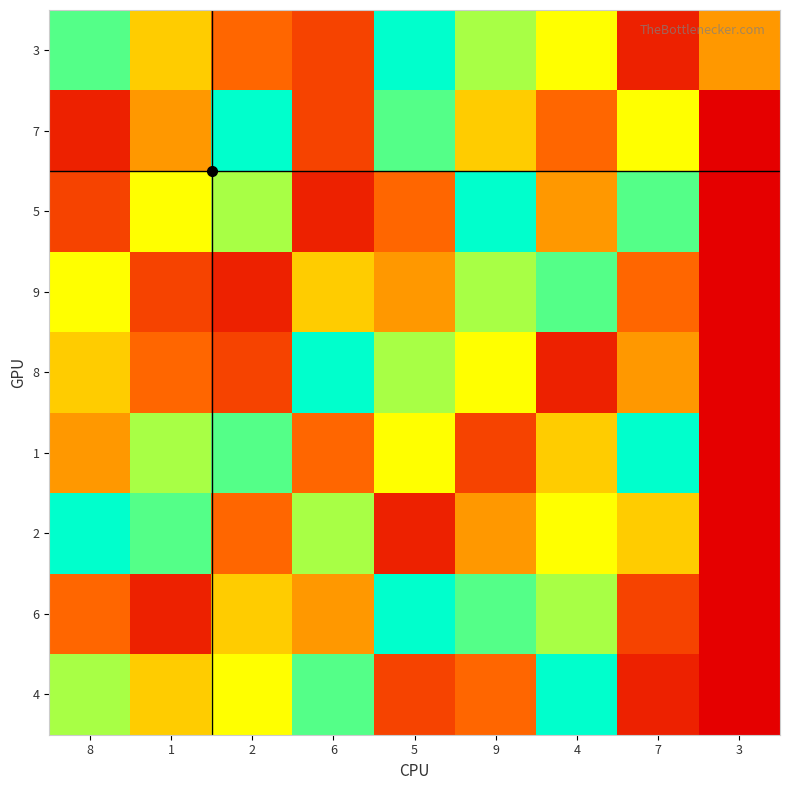

Reading left to right, extract all data points from this chart.

3: 8=8	1=5	2=3	6=2	5=9	9=7	4=6	7=1	3=4
7: 8=1	1=4	2=9	6=2	5=8	9=5	4=3	7=6	3=0
5: 8=2	1=6	2=7	6=1	5=3	9=9	4=4	7=8	3=0
9: 8=6	1=2	2=1	6=5	5=4	9=7	4=8	7=3	3=0
8: 8=5	1=3	2=2	6=9	5=7	9=6	4=1	7=4	3=0
1: 8=4	1=7	2=8	6=3	5=6	9=2	4=5	7=9	3=0
2: 8=9	1=8	2=3	6=7	5=1	9=4	4=6	7=5	3=0
6: 8=3	1=1	2=5	6=4	5=9	9=8	4=7	7=2	3=0
4: 8=7	1=5	2=6	6=8	5=2	9=3	4=9	7=1	3=0